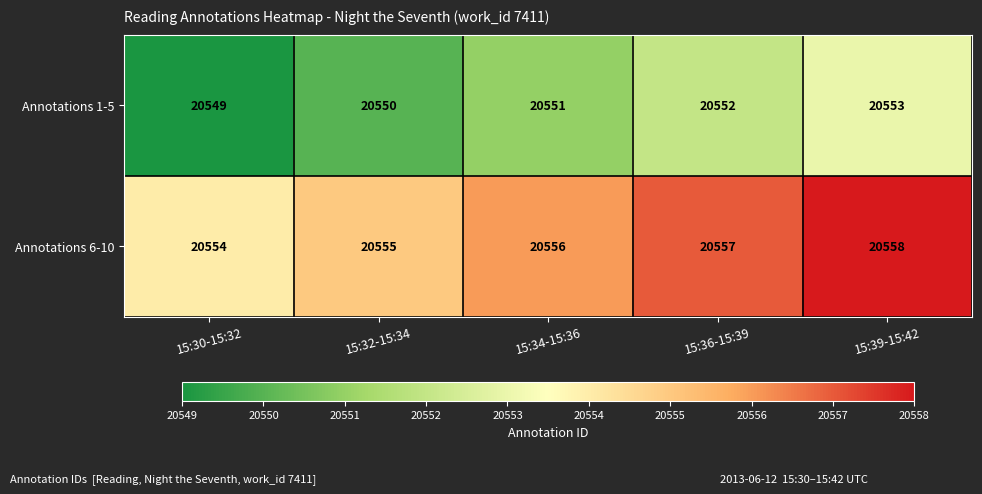

What is the sum of all Annotations 6-10 values?

102780